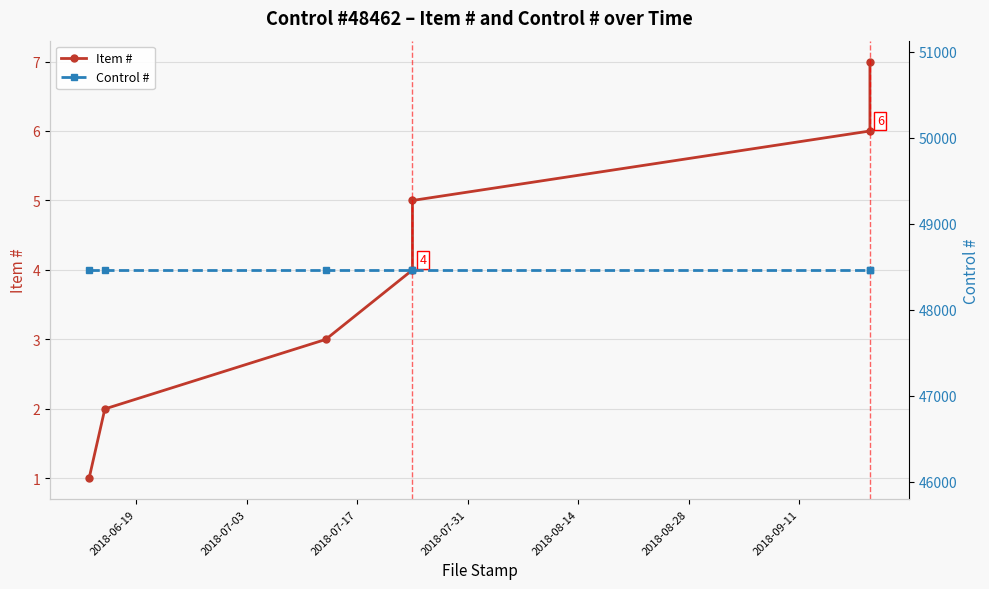

What position from the left is 2018-06-19?

1